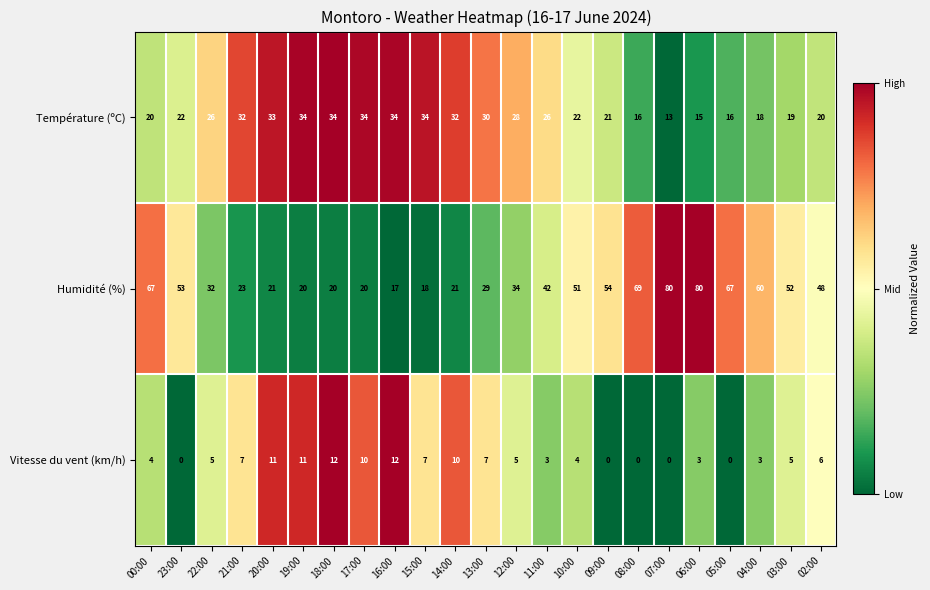

At how many categories does at least one series exceed 0?

23